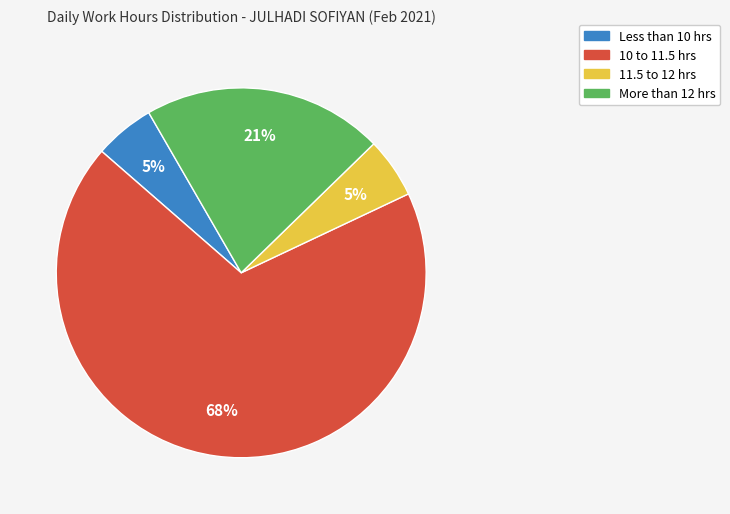

How many slices are in this pie chart?

4